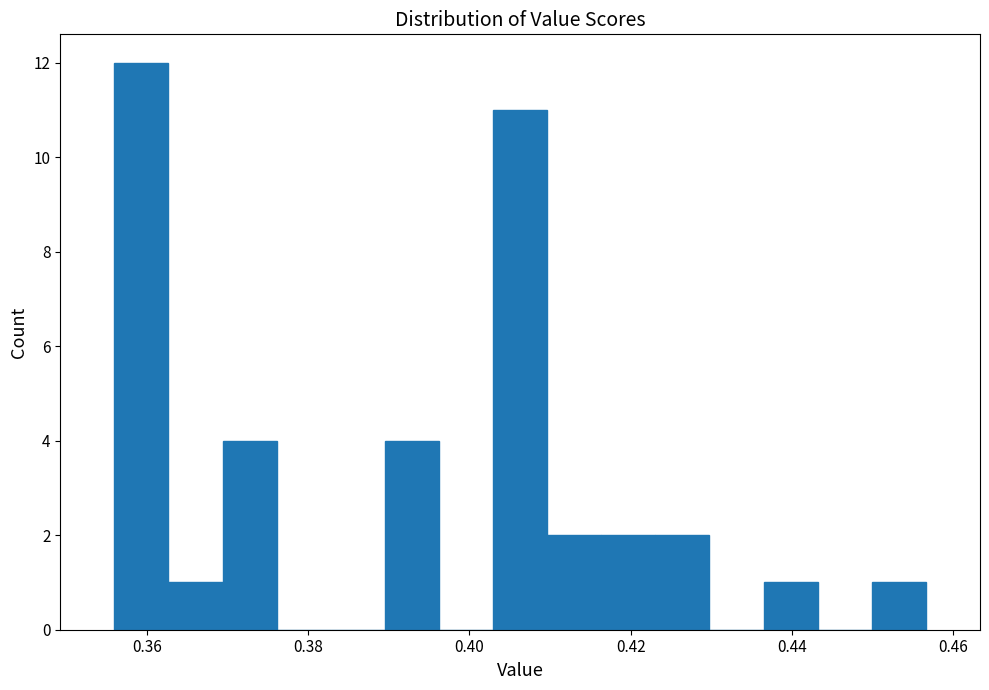

Around what value on the x-axis is the tallest bar? Give the approximate position of its centre, as read against the axis.

0.360